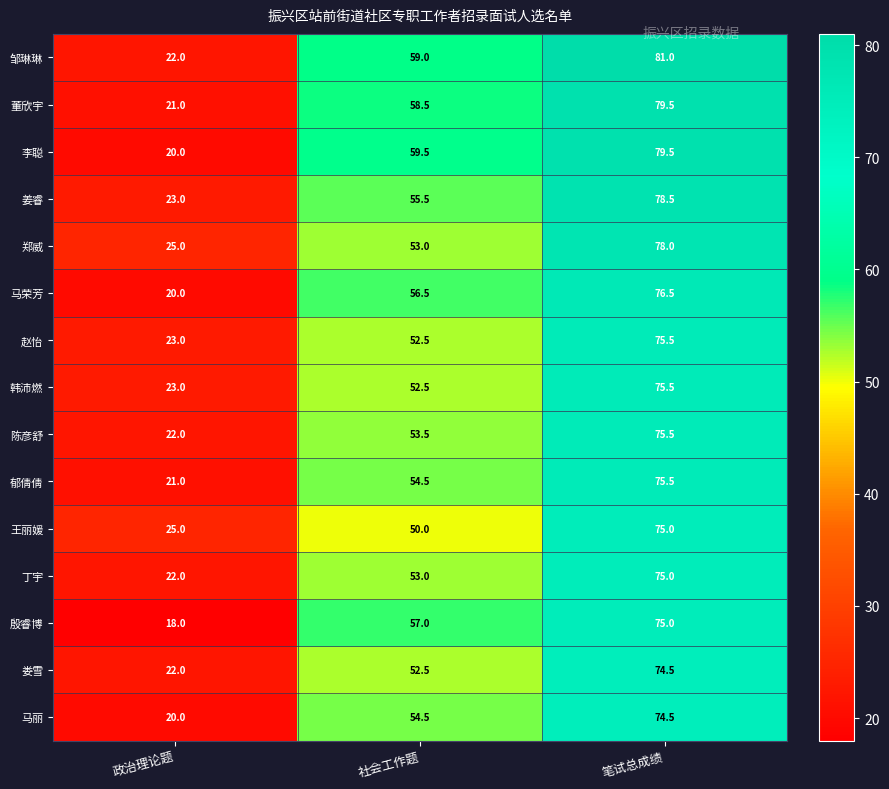

What is the total value across all series at 政治理论题?

327.0